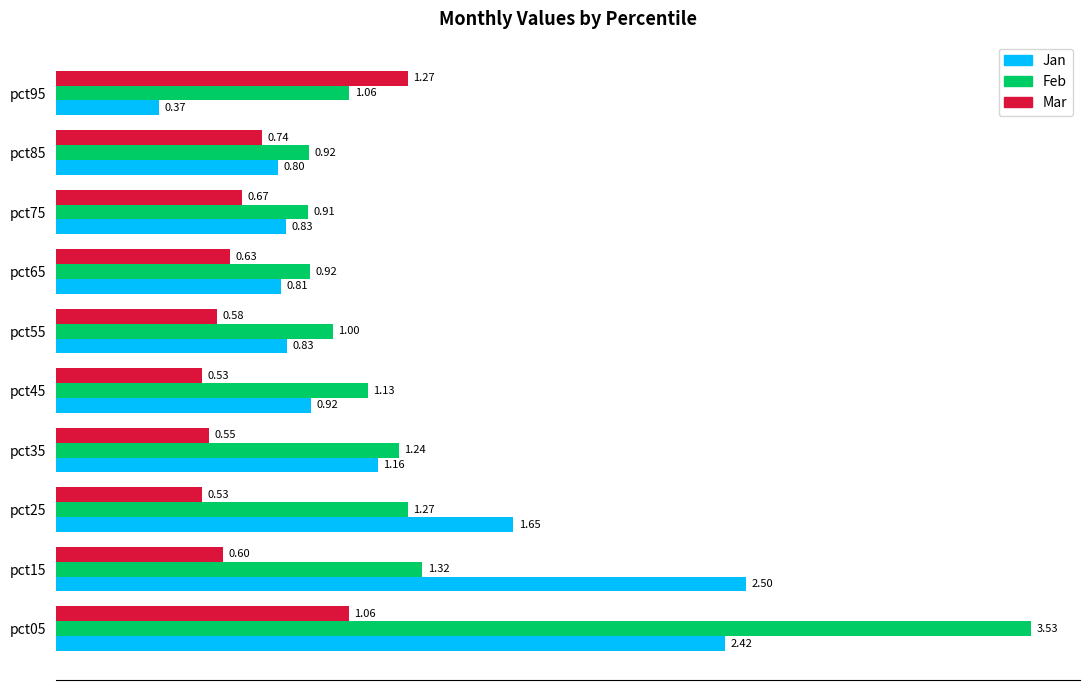

What is the sum of the Feb values at pct85 and pct65?

1.8